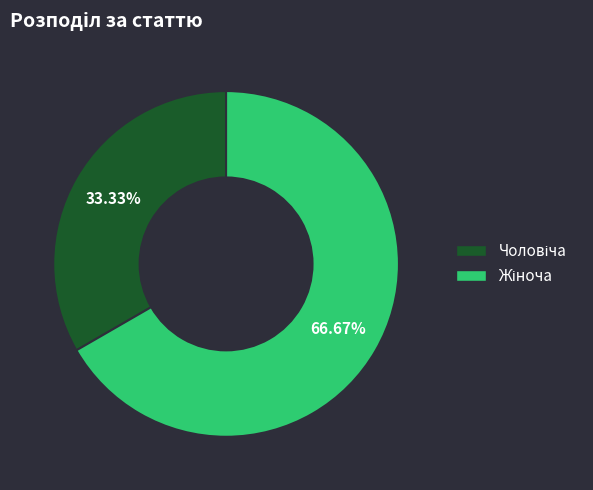

Combined, what portion of the pie is Чоловіча and Жіноча?

100.0%